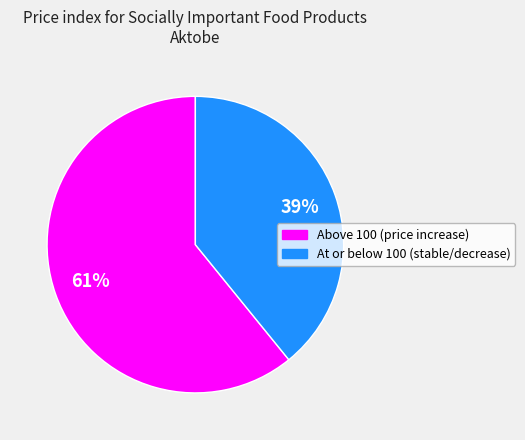

Is there a majority slice in this chart?

Yes